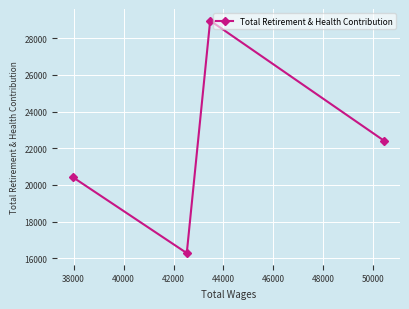

What is the value of the 3rd point from the left?

28958